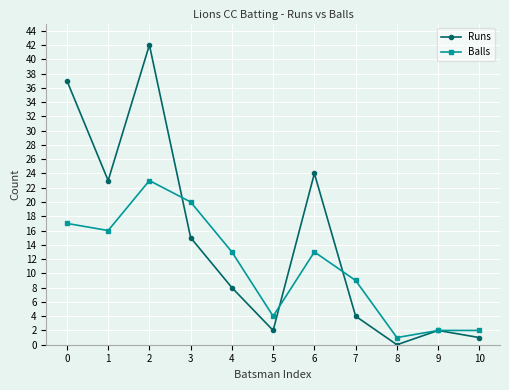

What is the maximum value for Balls?

23